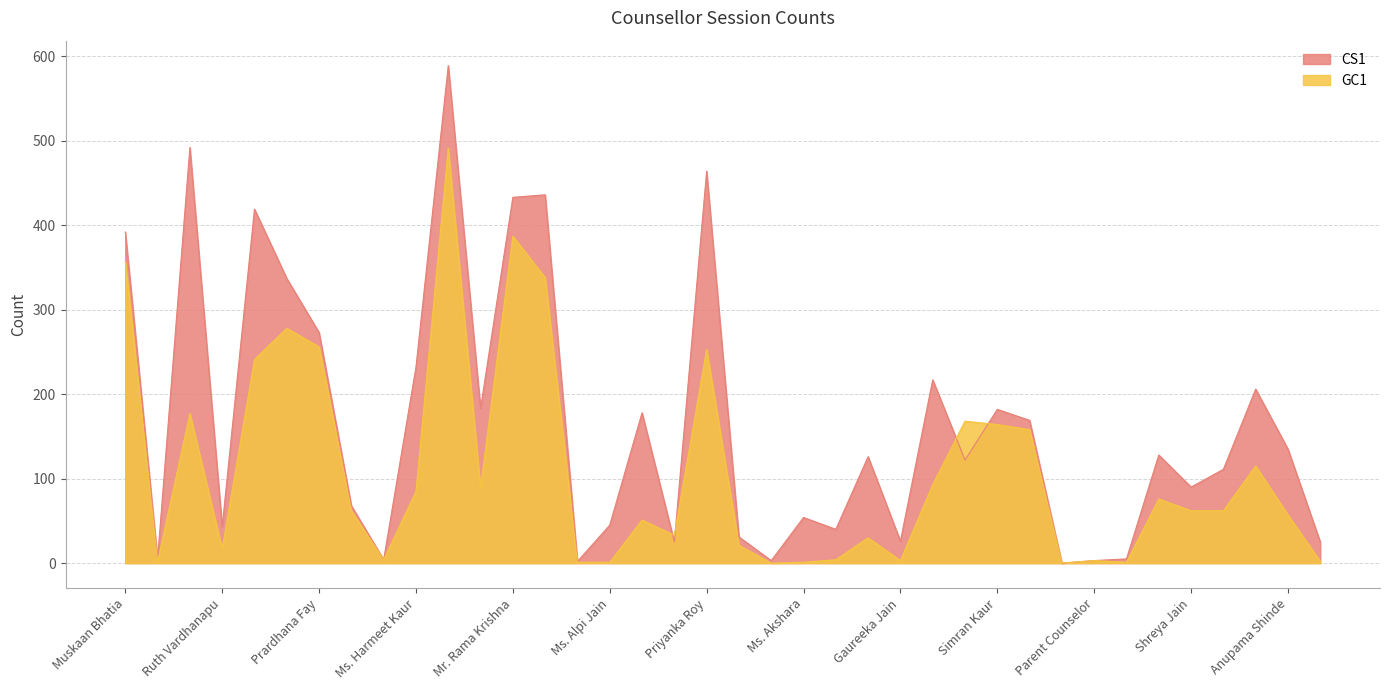

How many values in the GC1 series are below 62?

18